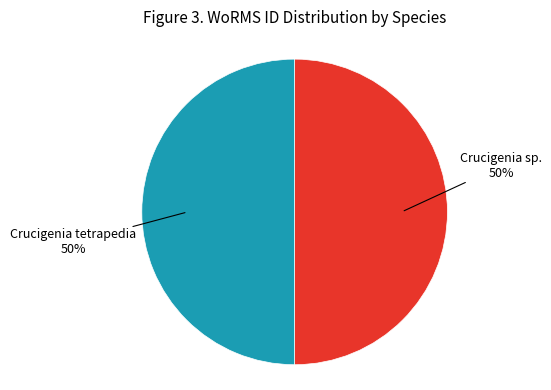

Do Crucigenia sp. 50% and Crucigenia tetrapedia 50% together represent more than half of the pie?

Yes